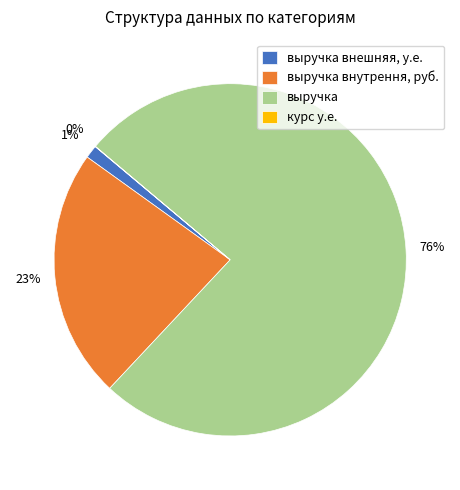

Which category has the biggest portion of the pie?

выручка